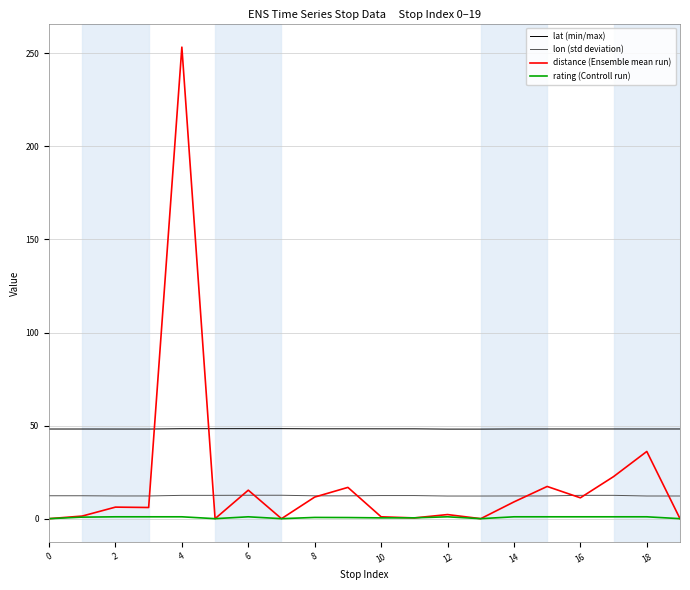

Which series has the largest total across all categories?

lat (min/max)